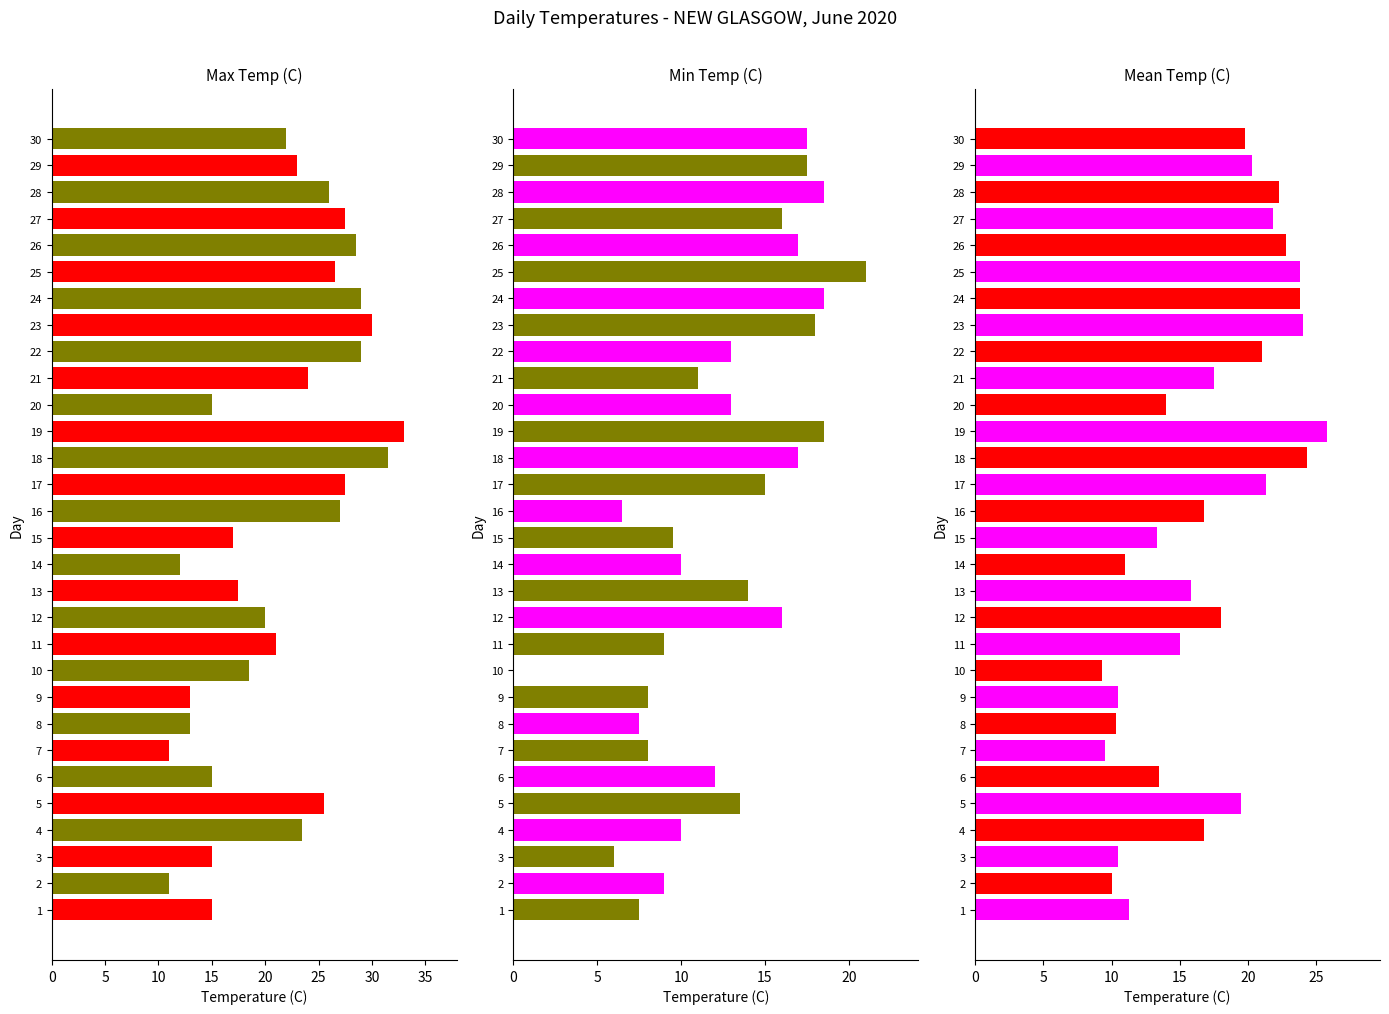

How many bars are there in total?

90